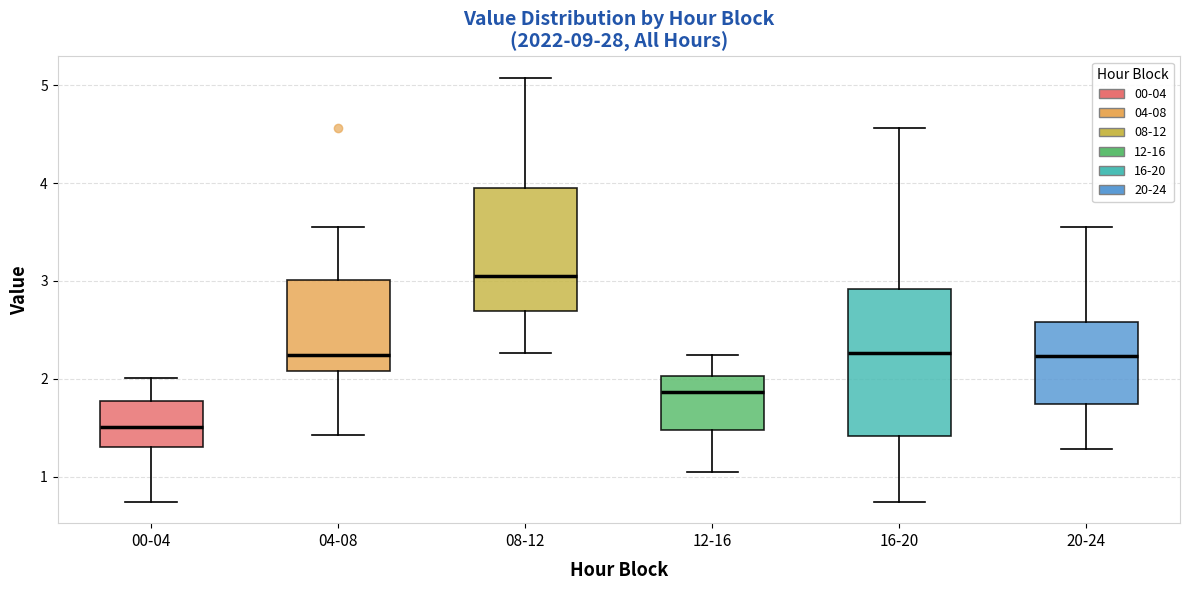

Where does the median line of the box for 08-12 sit on the y-axis? The values are not printed on the chart, so give them approximately, as read against the axis.

3.1